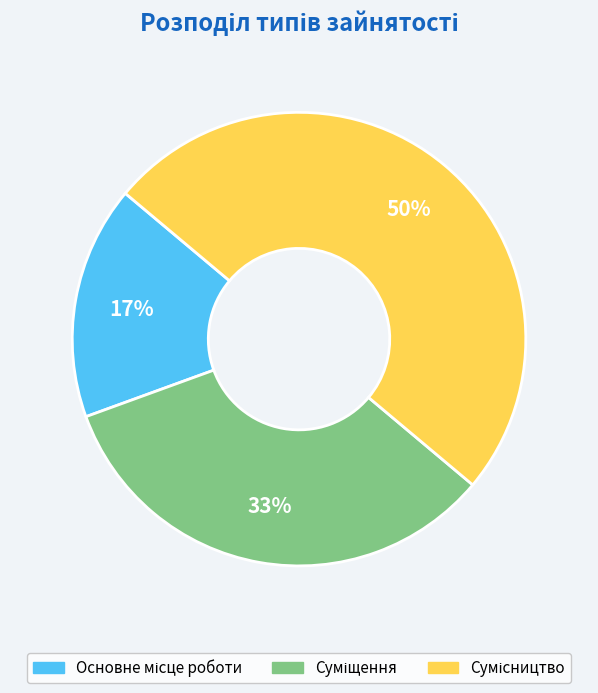

To the nearest percent, what is the difference between the largest and smallest slice percentages?

33%